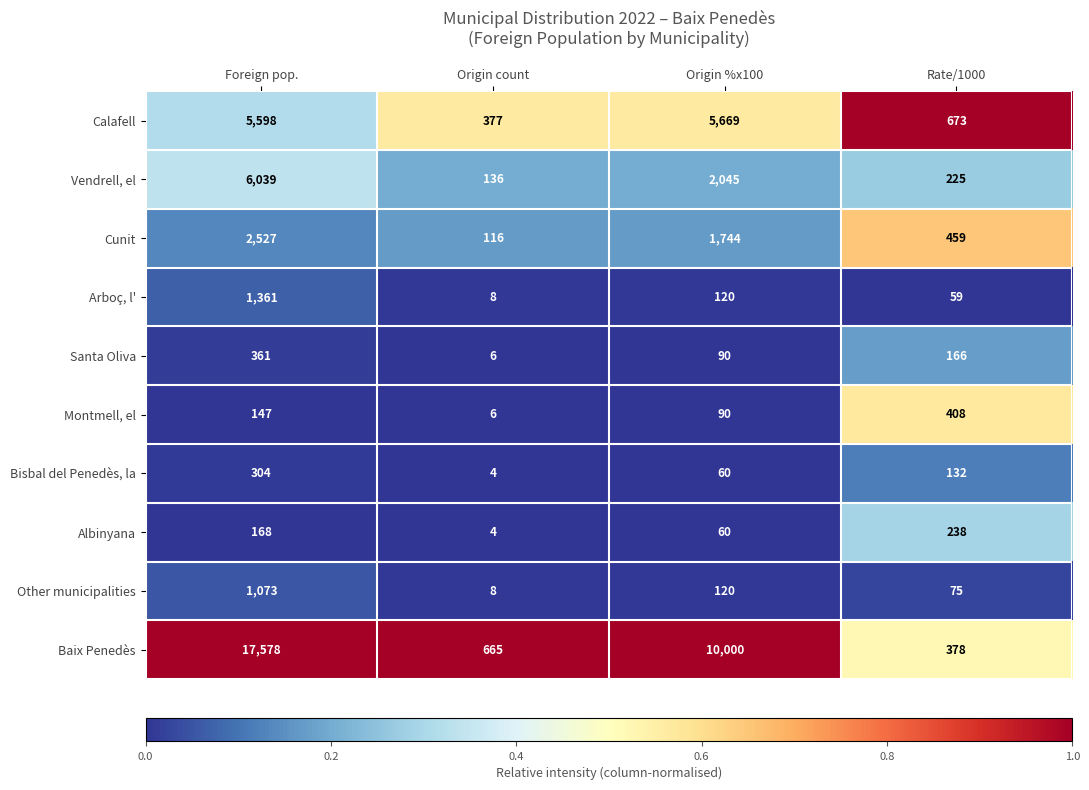

At which label is Cunit closest to 1321?

Origin %x100